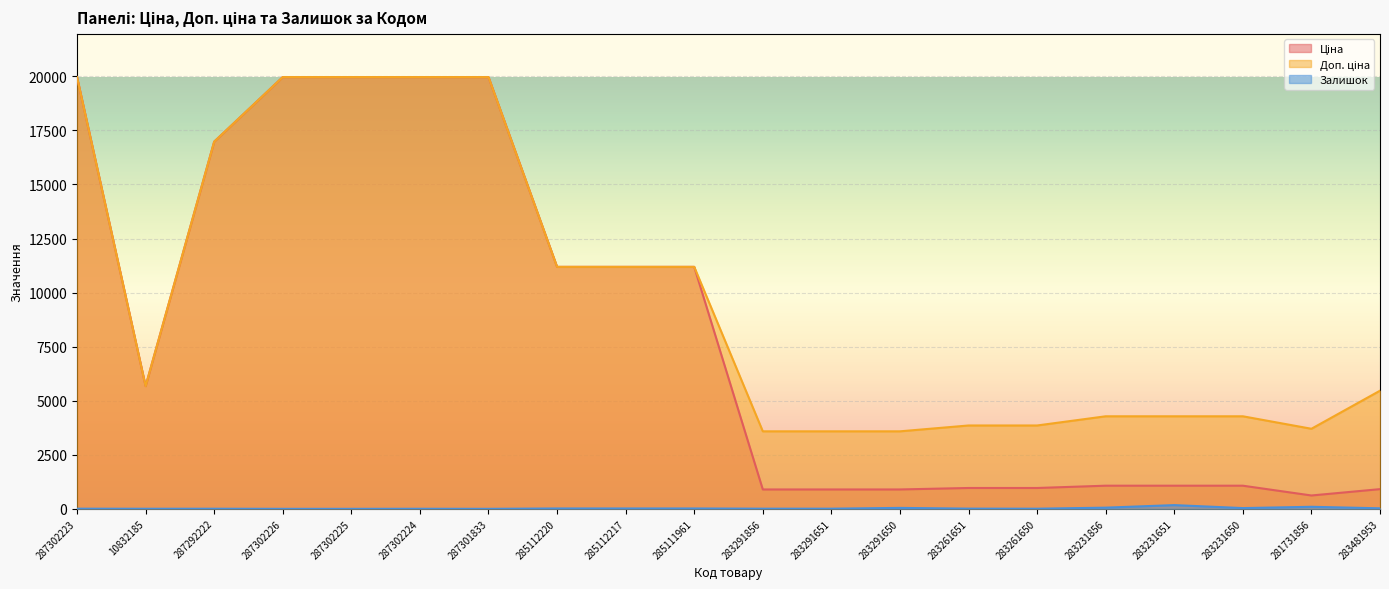

In Залишок, how many points are lower than both neighbors (excluding endpoints)?

4